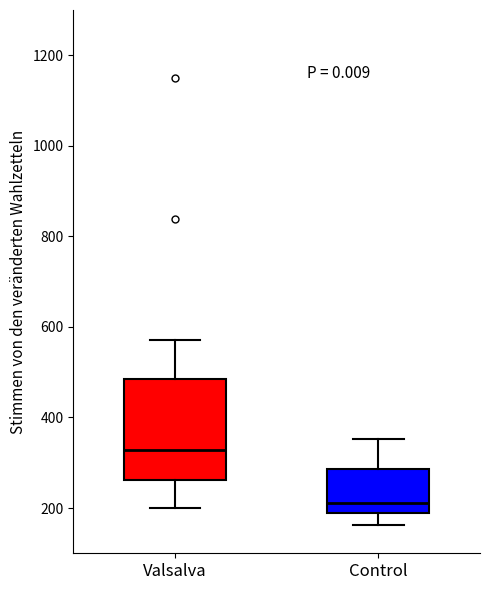

Where is the lower edge of the box for Control on the y-axis? The values are not printed on the chart, so give them approximately, as read against the axis.

200